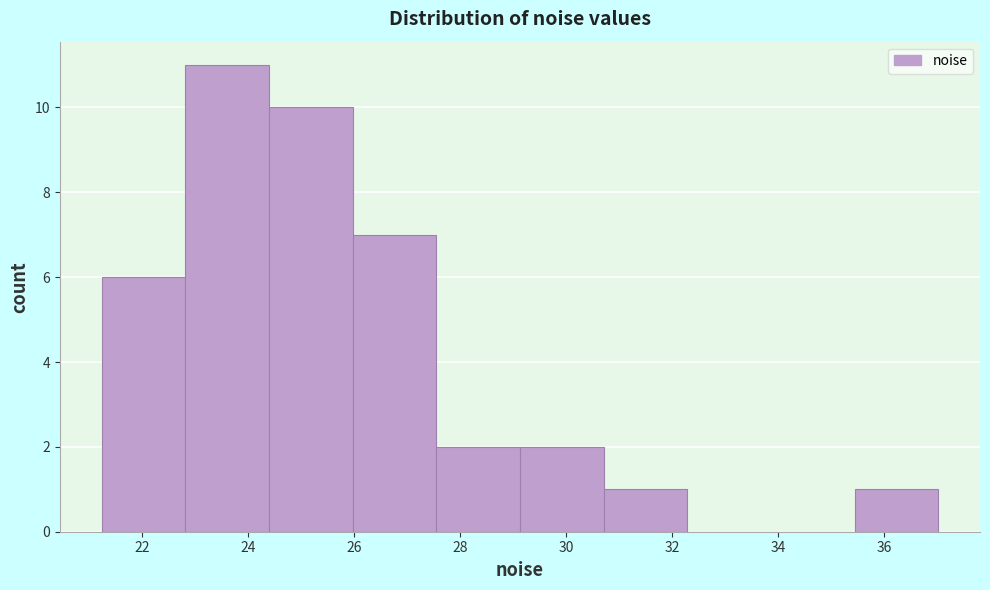

Reading left to right, list every bar in this chart as the range it spans on the x-axis followed by its height. Neither the bar edges nor the heights are printed on the chart, so give them approximately, as read against the axes.

21.2 to 22.8: 6
22.8 to 24.4: 11
24.4 to 26.0: 10
26.0 to 27.6: 7
27.6 to 29.2: 2
29.2 to 30.8: 2
30.8 to 32.2: 1
32.2 to 33.8: 0
33.8 to 35.4: 0
35.4 to 37.0: 1